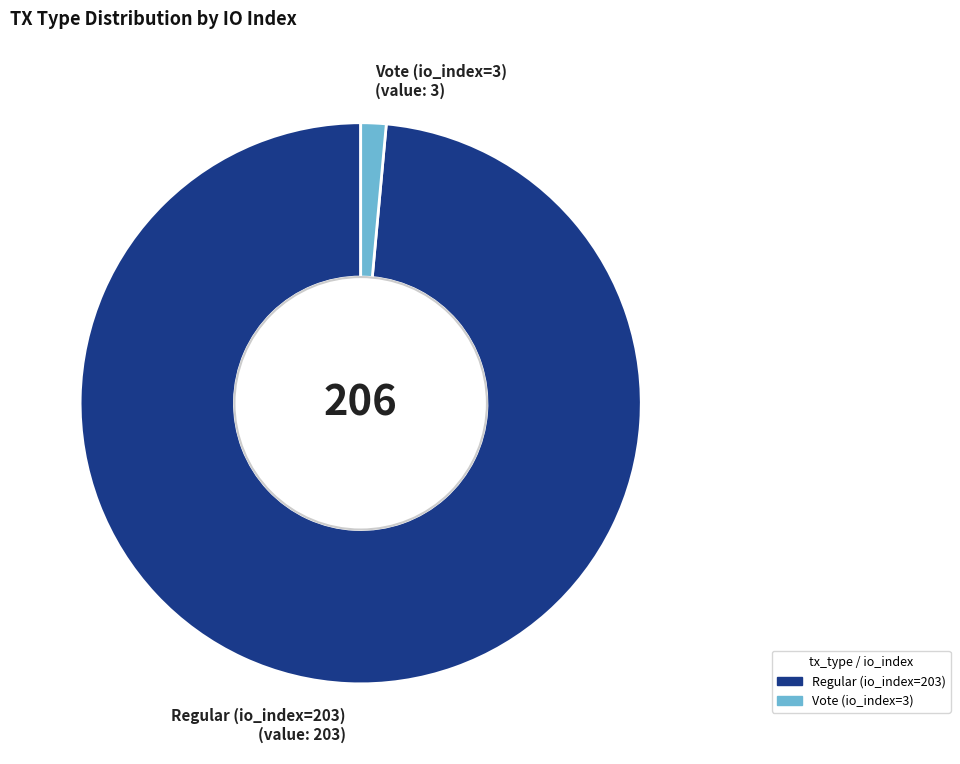

Approximately how many times larger is the value at Regular (io_index=203) compared to Vote (io_index=3)?

67.7